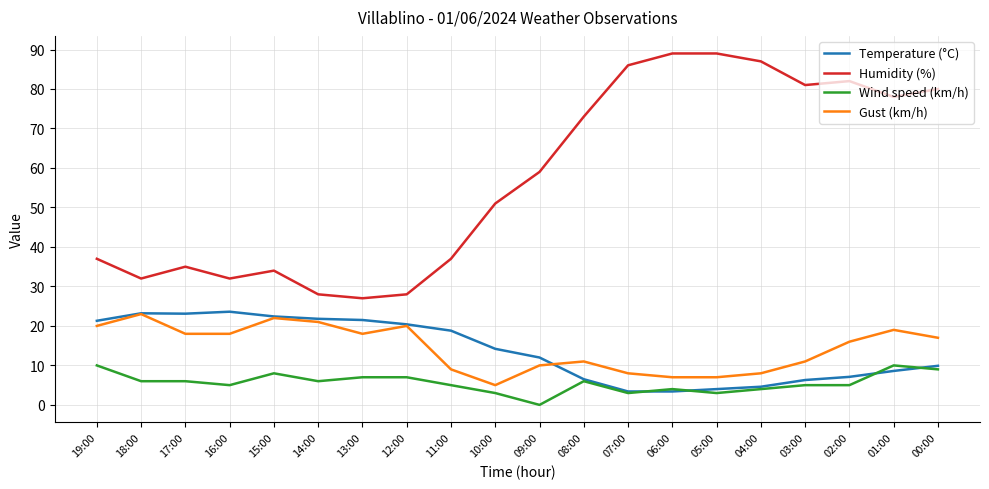

What is the spread (max minus min) of values at 08:00?

67.0